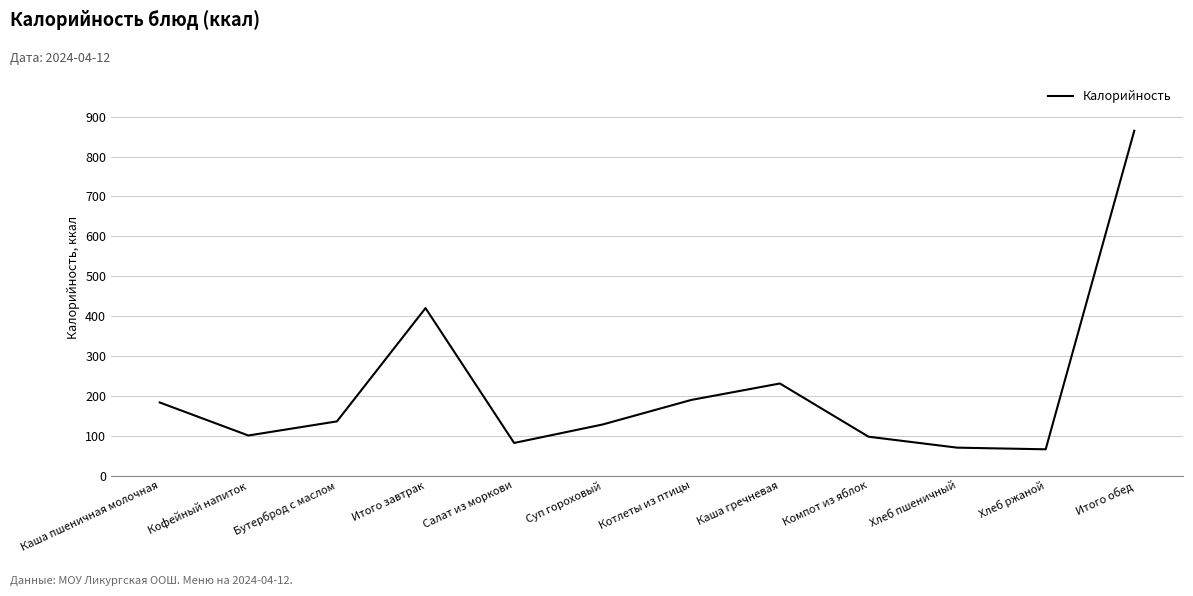

What is the difference between the second highest and minimum values?

354.0